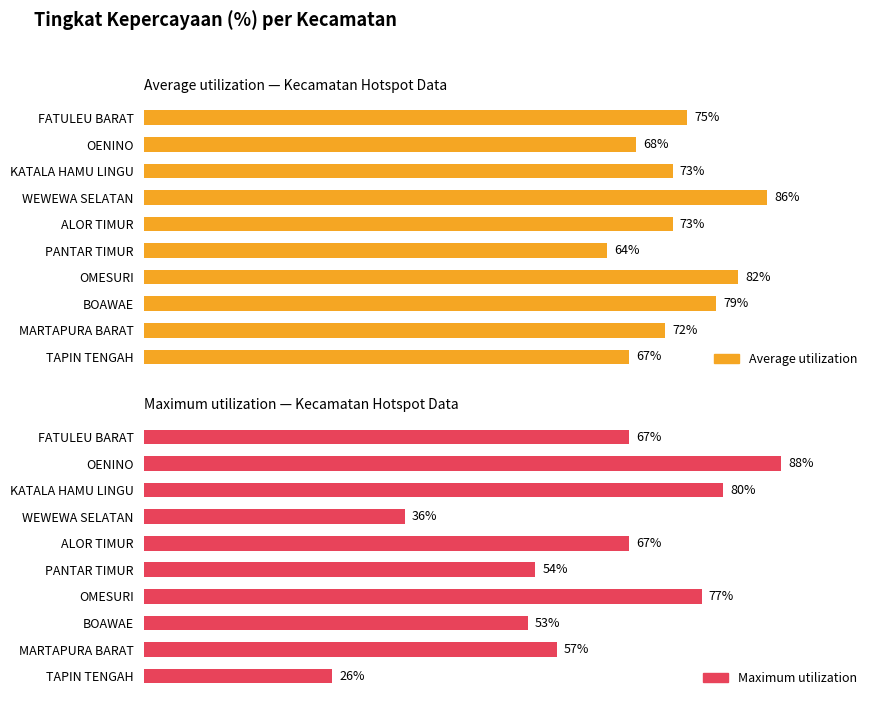

List the series in order of their peak value, lowest first.

Average utilization, Maximum utilization